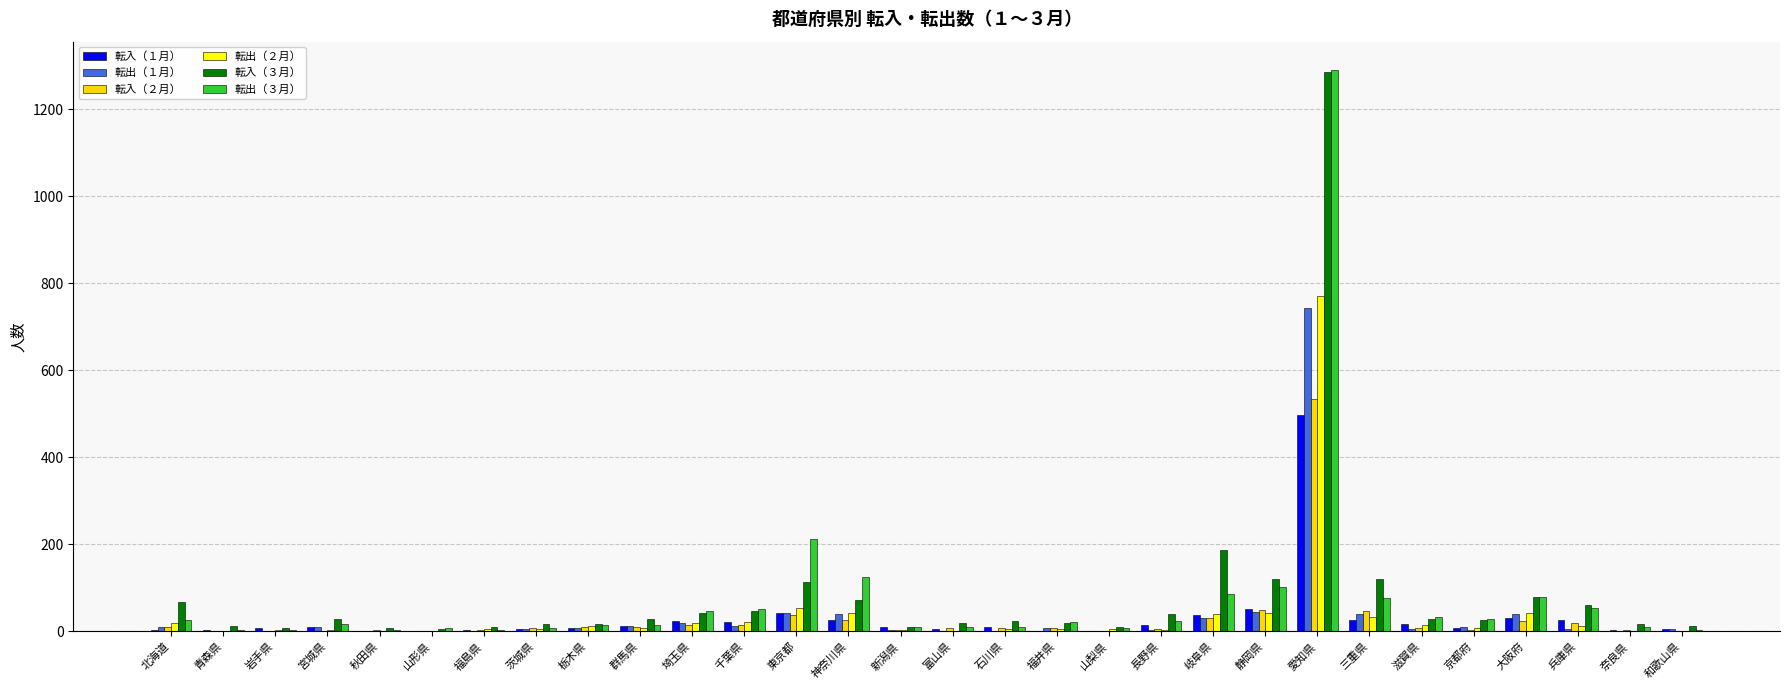

Is the value of 転入（３月） at 東京都 greater than the value of 転出（１月） at 長野県?

Yes